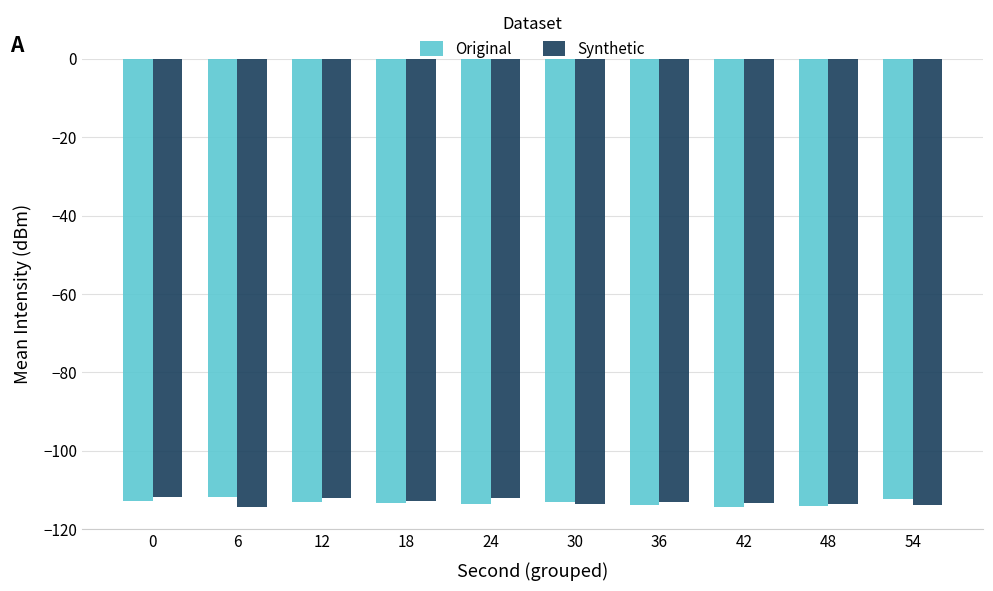

What is the spread (max minus min) of values at 0?

1.2